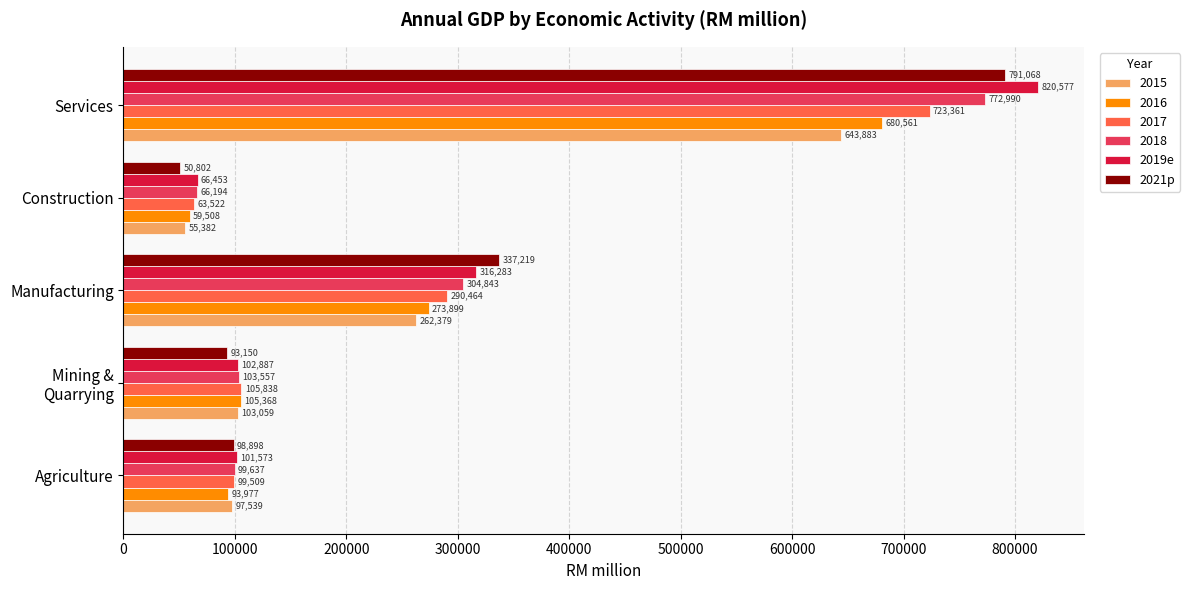

Read the 2018 value at Services, to the nearest 100.

773000